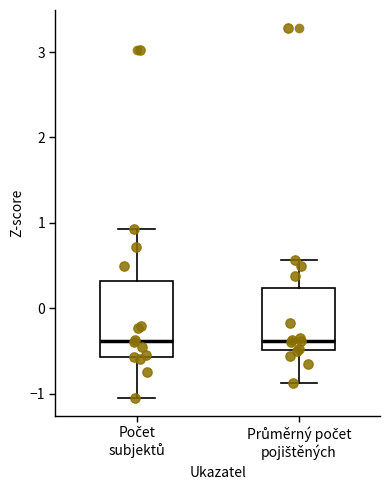

Comparing the boxes themselves (not the whiskers), which one is the tallest?

Počet subjektů